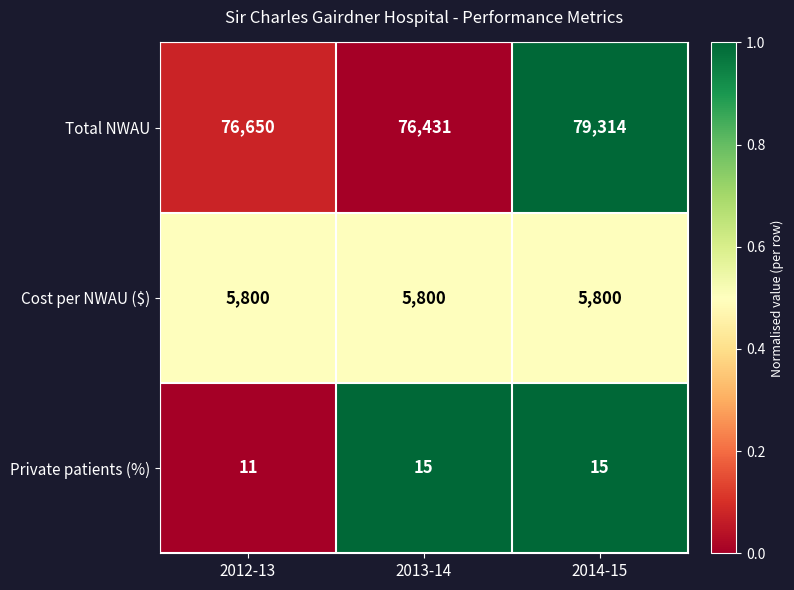

At which category does the chart reach its peak across all series?

2014-15